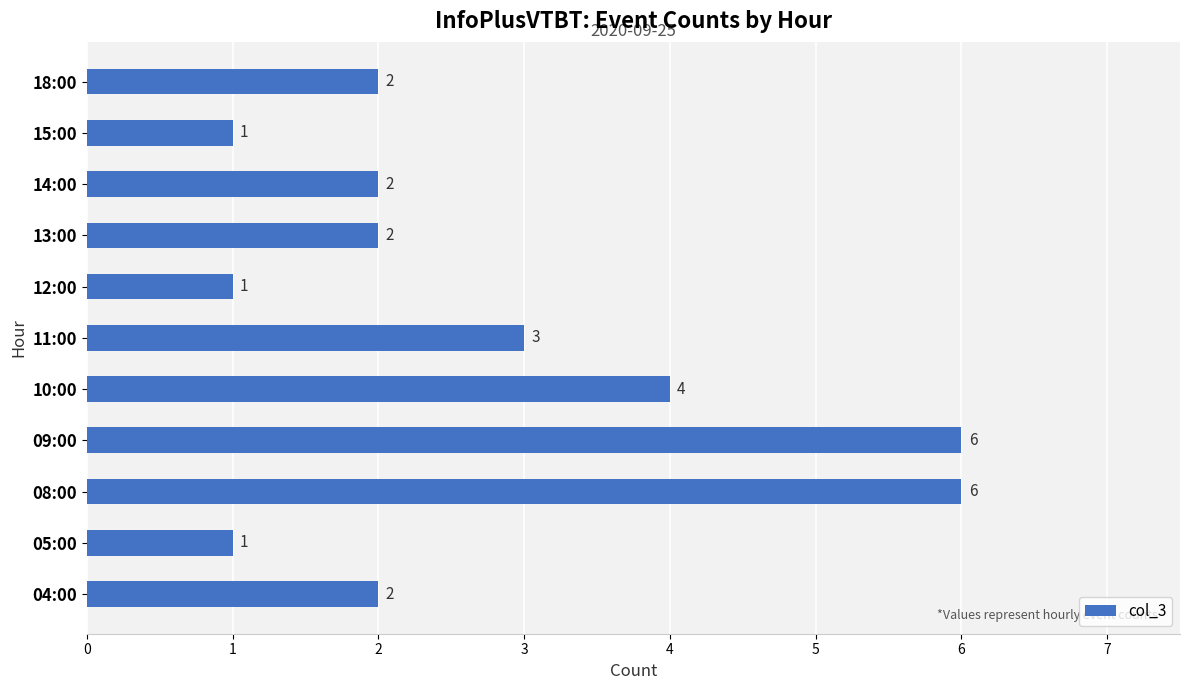

True or false: the data shows 1 at 15:00.

True